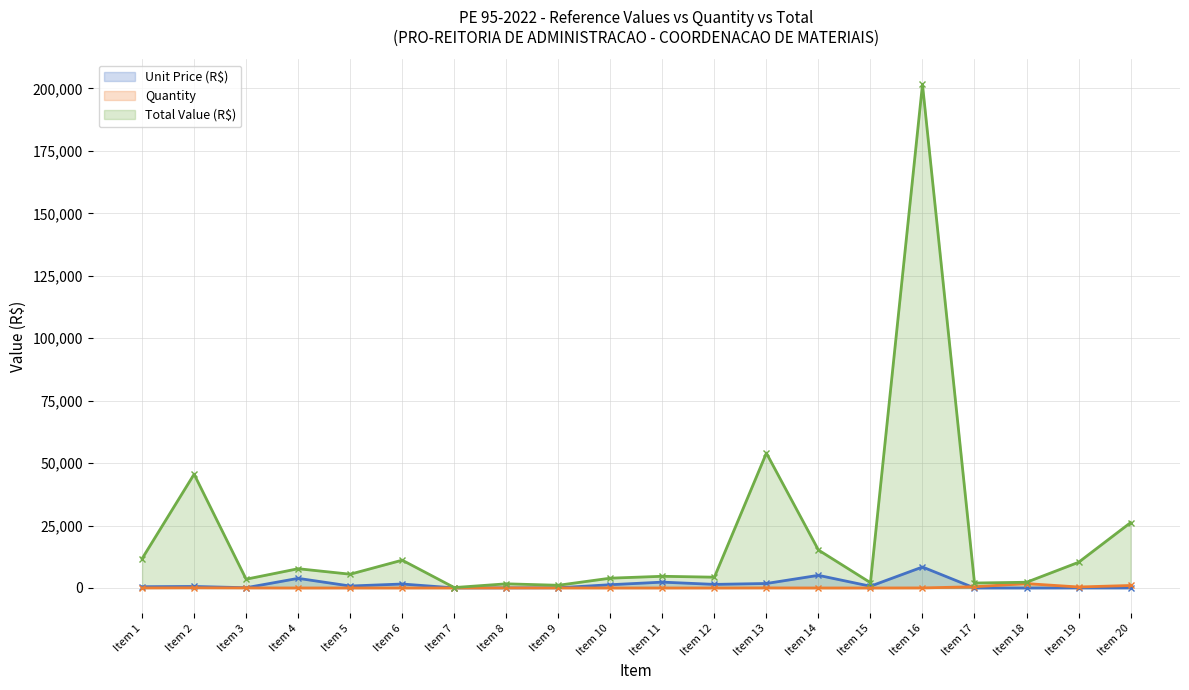

The value of Quantity at Item 12 is 3.9. True or false?

False